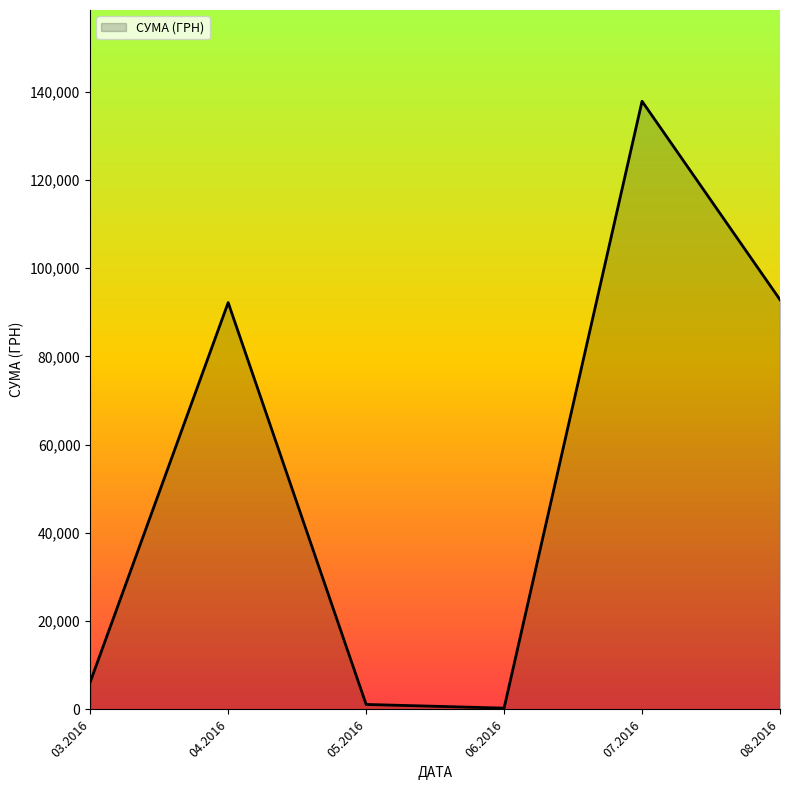

What is the maximum value shown in the chart?

137843.0